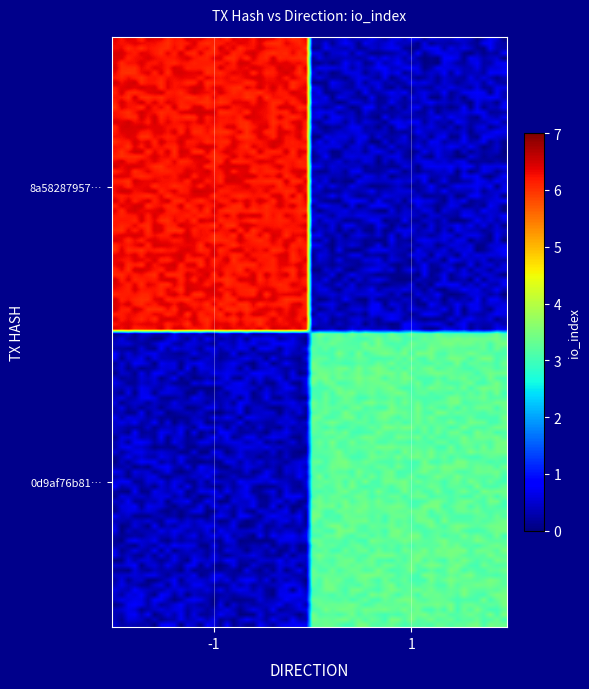

List the series in order of their peak value, highest first.

8a5828795708800a3b6cddf93fa0348371eca8b, 0d9af76b81822654c484420ca5e6efd87d07c6b